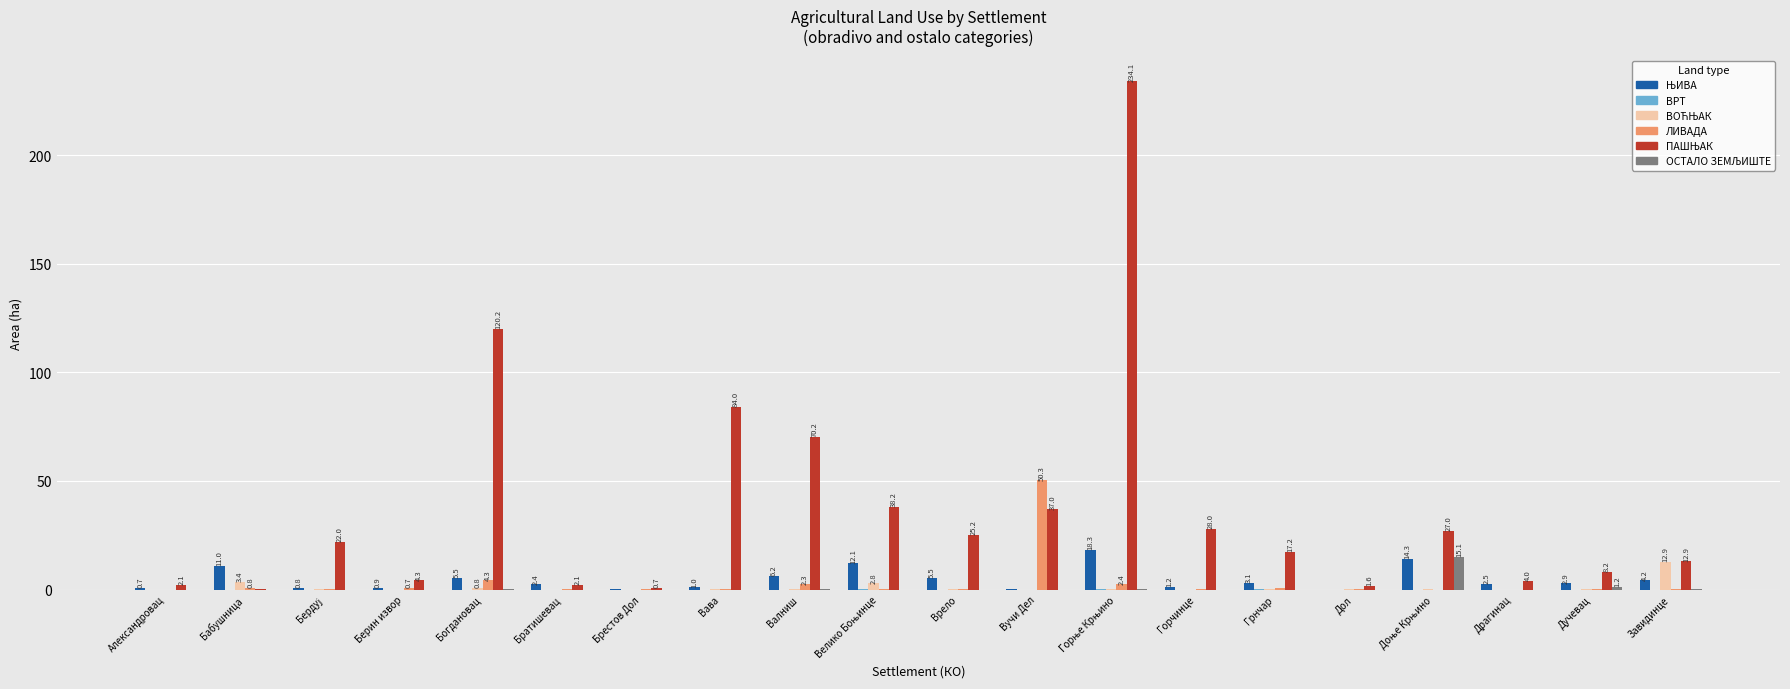

What is the greatest value displayed?

234.1